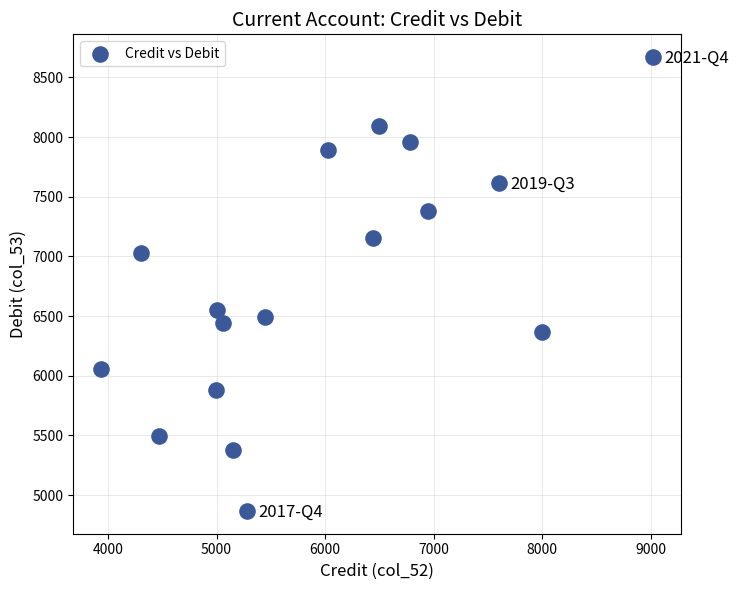

What is the range of Y values (max minus min)?

3804.8